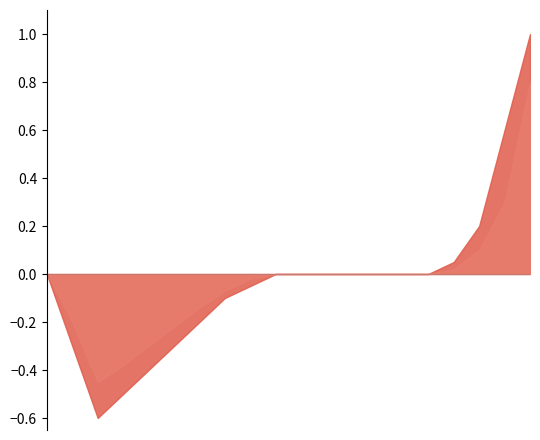

What is the smallest value displayed?

-0.6